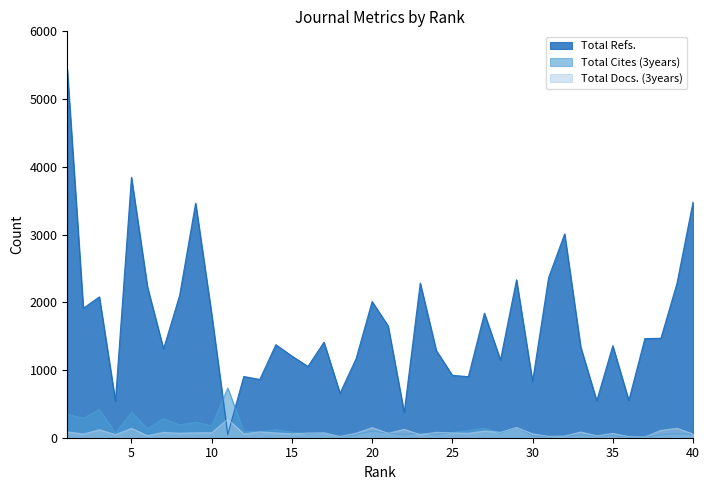

True or false: Total Refs. and Total Docs. (3years) cross at least once.

True